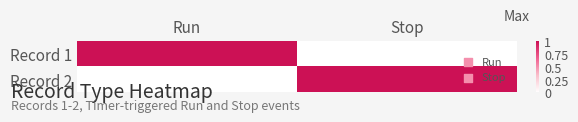

At which category is the sum across all series the highest?

Run